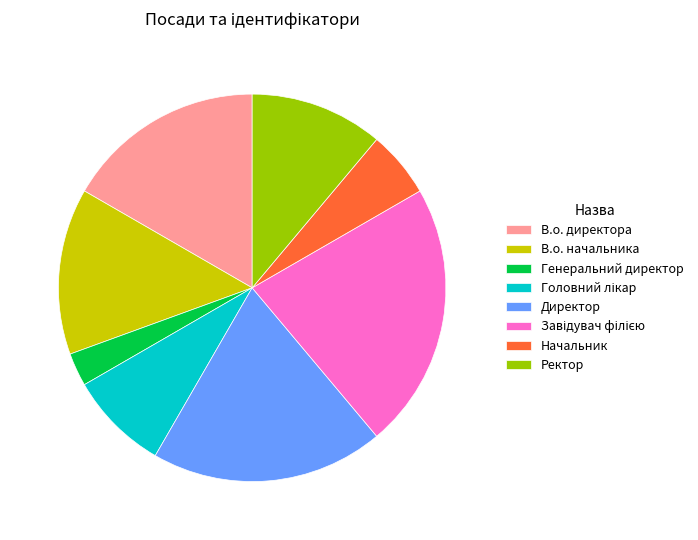

Which slice is the smallest?

Генеральний директор